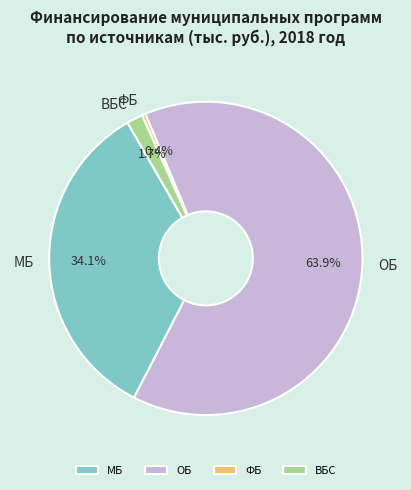

Rank the categories by value from lowest to highest.

ФБ, ВБС, МБ, ОБ